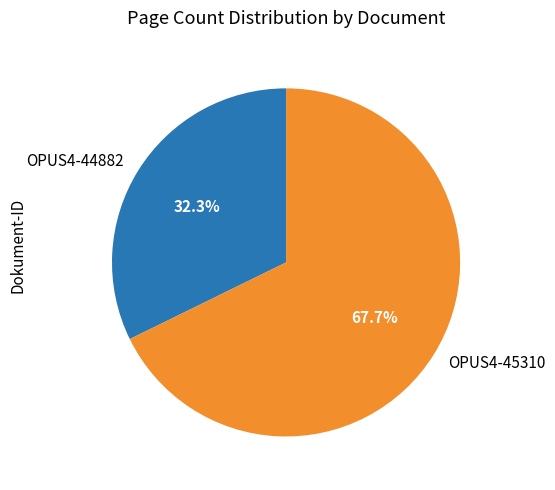

What is the majority slice?

OPUS4-45310